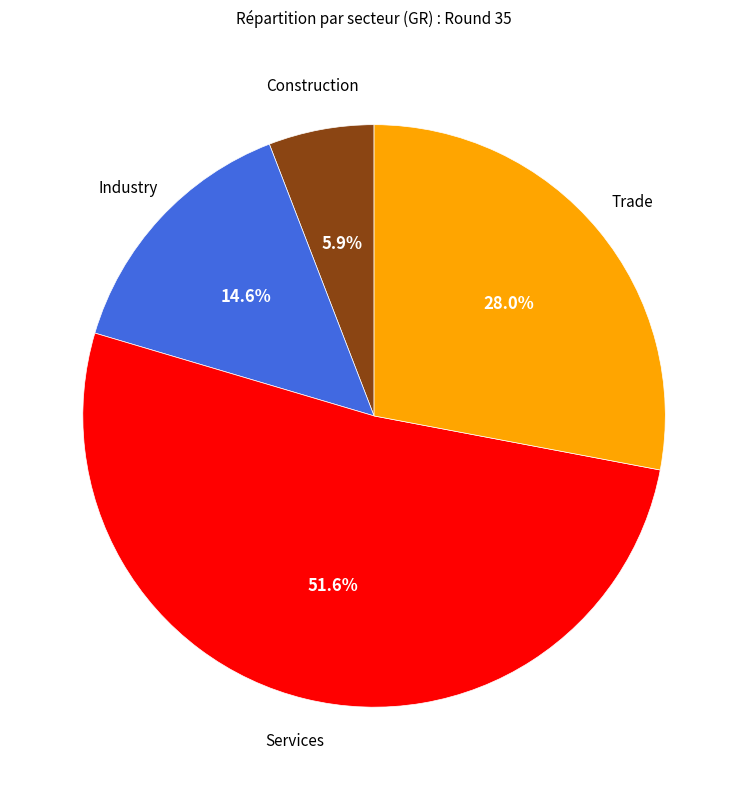

Is there a majority slice in this chart?

Yes